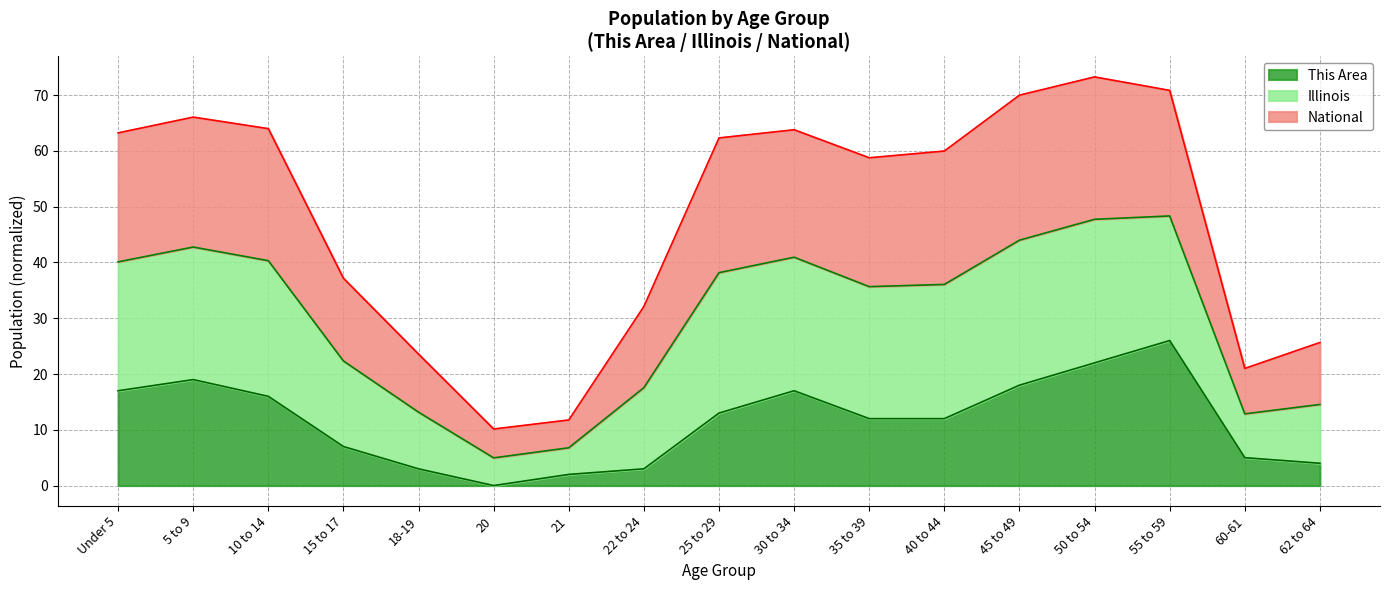

Which category has the highest value in the This Area series?

55 to 59